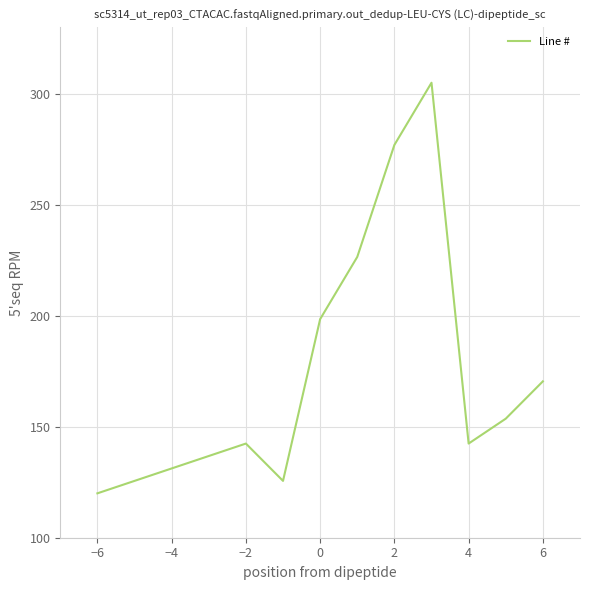

What is the smallest value displayed?

120.0